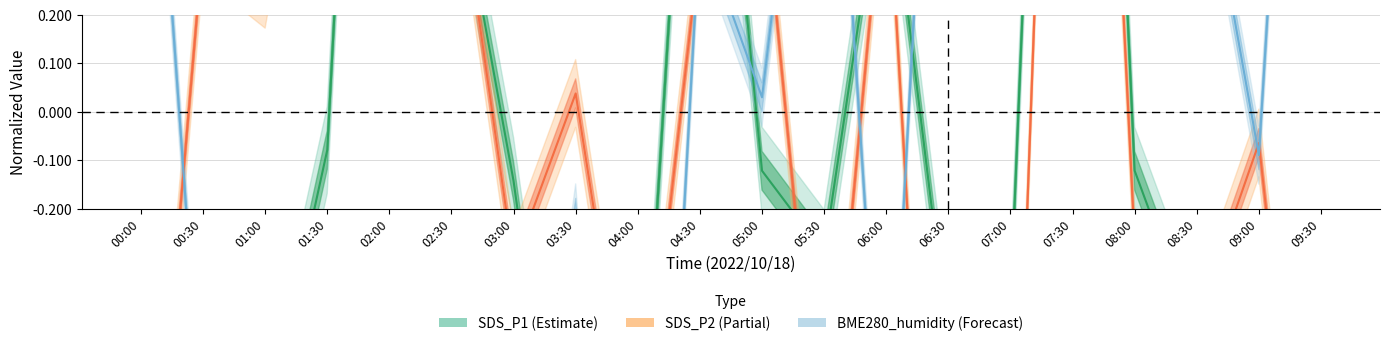

True or false: SDS_P1 has more than 2 interior local peaks.

True